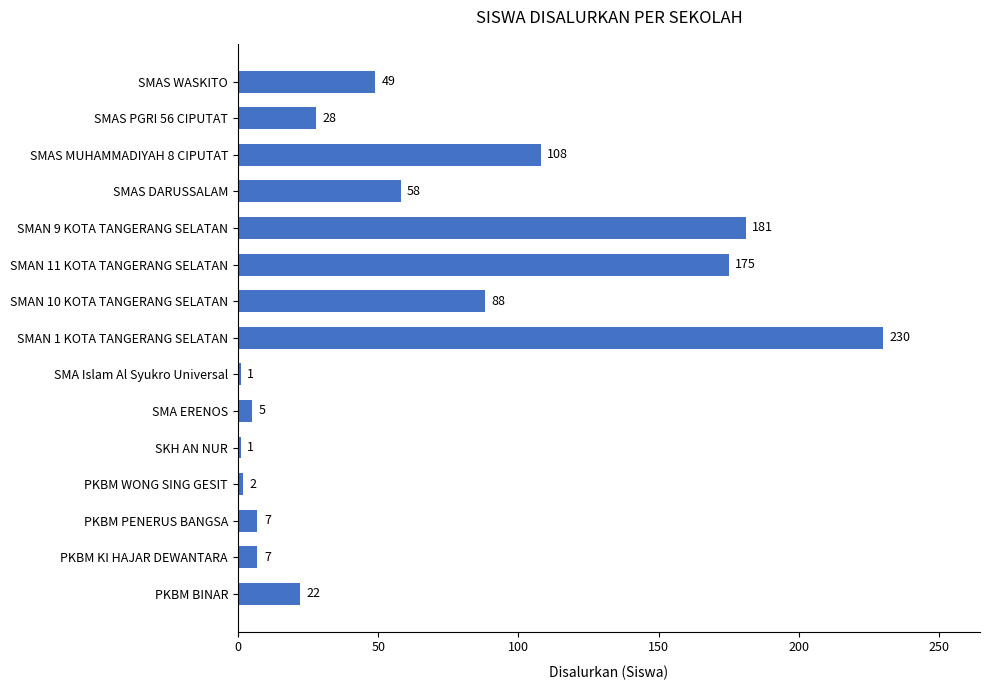

Reading bottom to top, what are all the values shown in this chart?

PKBM BINAR=22	PKBM KI HAJAR DEWANTARA=7	PKBM PENERUS BANGSA=7	PKBM WONG SING GESIT=2	SKH AN NUR=1	SMA ERENOS=5	SMA Islam Al Syukro Universal=1	SMAN 1 KOTA TANGERANG SELATAN=230	SMAN 10 KOTA TANGERANG SELATAN=88	SMAN 11 KOTA TANGERANG SELATAN=175	SMAN 9 KOTA TANGERANG SELATAN=181	SMAS DARUSSALAM=58	SMAS MUHAMMADIYAH 8 CIPUTAT=108	SMAS PGRI 56 CIPUTAT=28	SMAS WASKITO=49